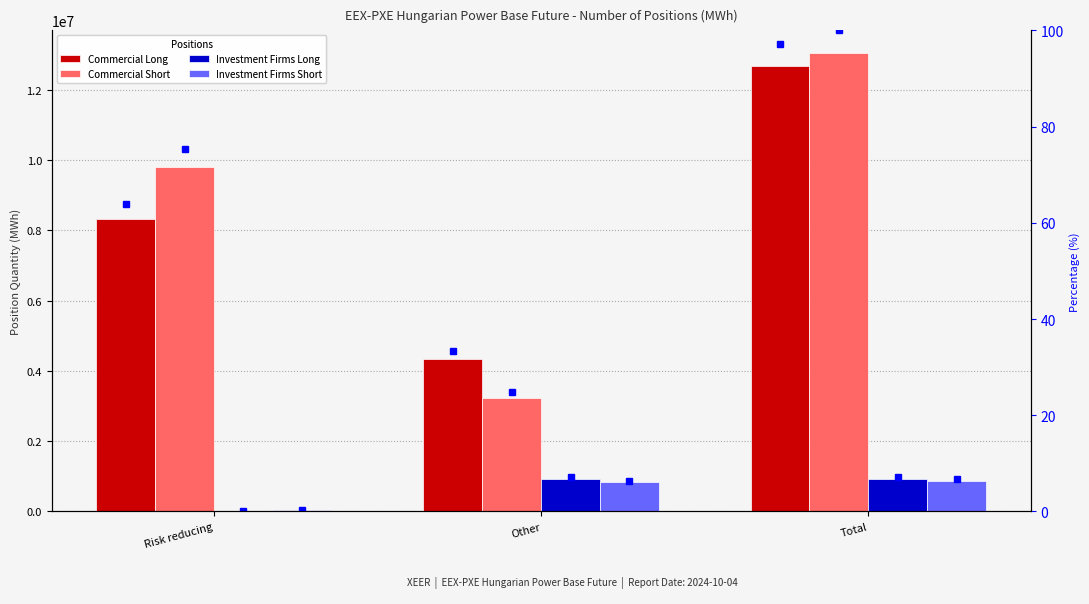

True or false: Investment Firms Long has a value of 1372142.5 at Other.

False